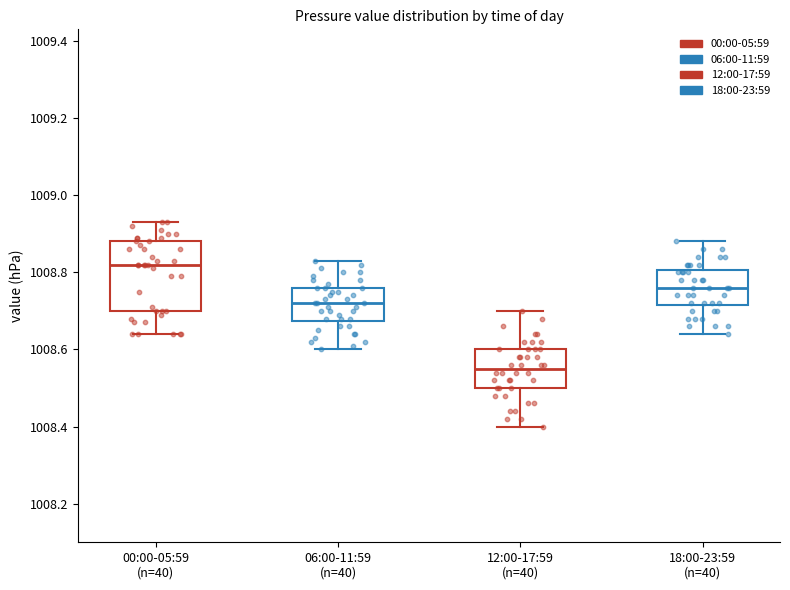

Where is the upper edge of the box for 18:00-23:59 (n=40) on the y-axis? The values are not printed on the chart, so give them approximately, as read against the axis.

1008.80